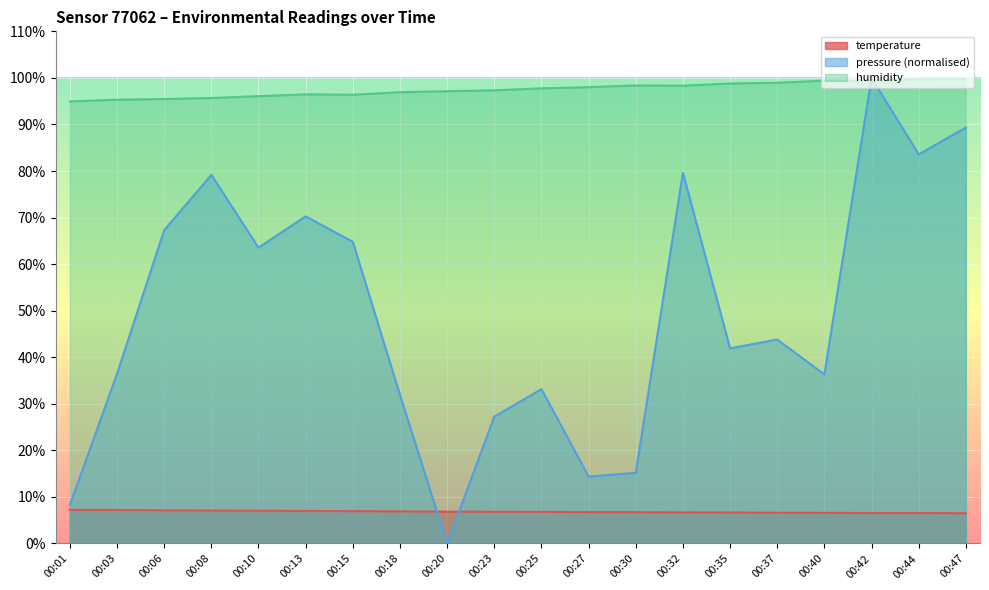

What is the difference between the maximum and second lowest values in the temperature series?

0.7